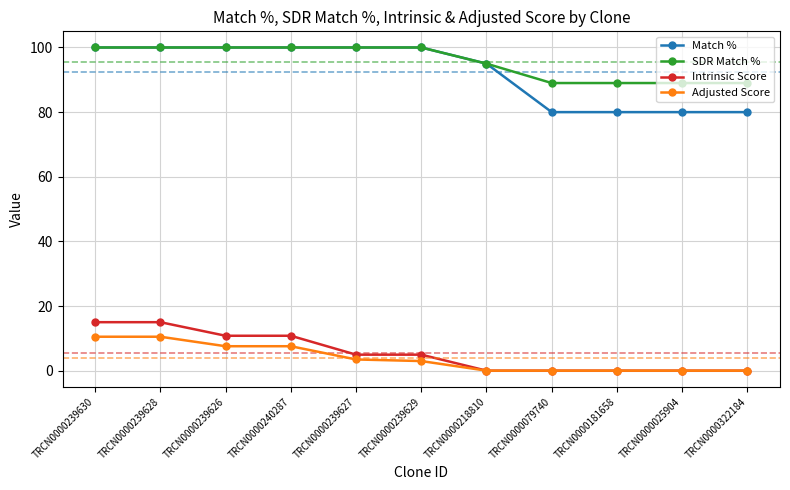

What is the spread (max minus min) of values at TRCN0000239626?

92.4